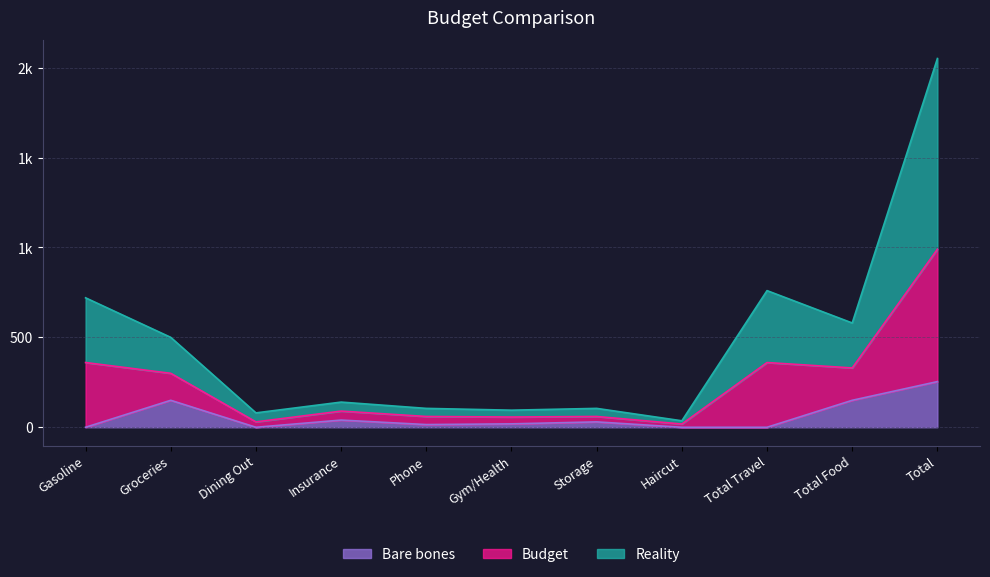

At which category does the chart reach its peak across all series?

Total